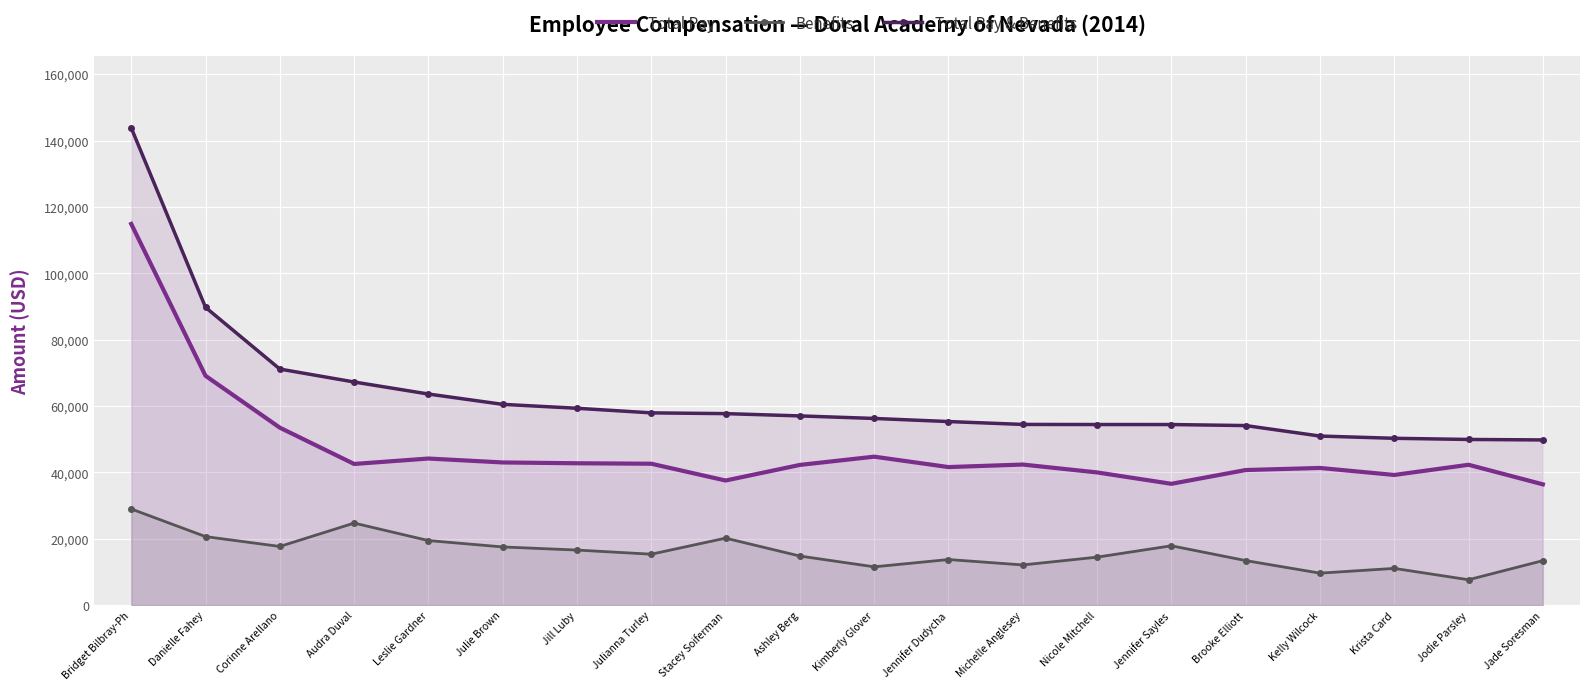

True or false: Total Pay and Total Pay & Benefits cross at least once.

False